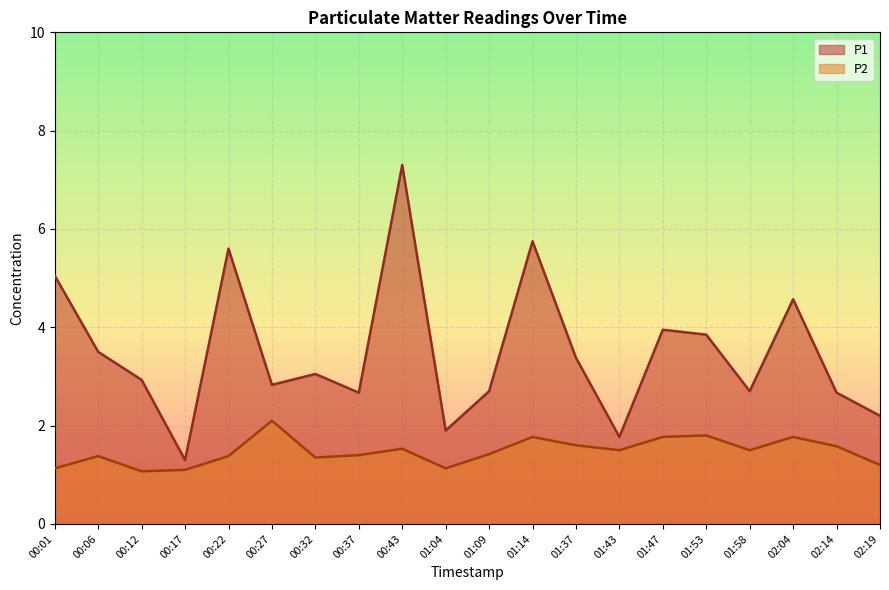

What are all the series names shown in the legend?

P1, P2